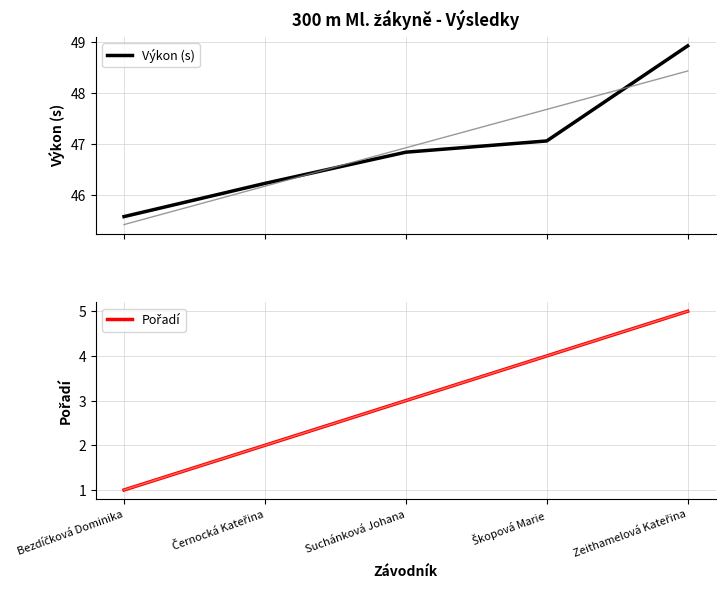

True or false: Výkon (s) has more than 0 interior local peaks.

False